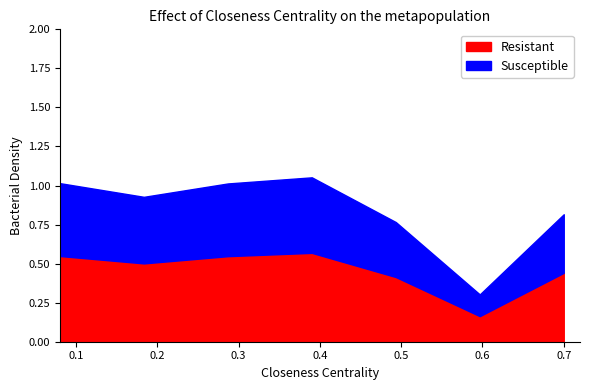

At which category is the sum across all series the highest?

4